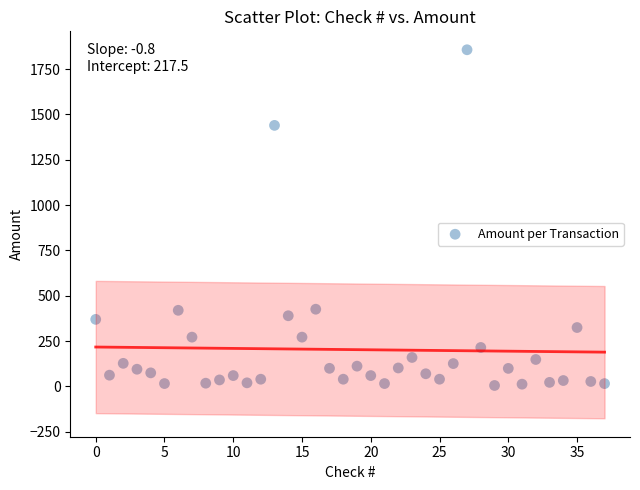

What is the range of Y values (max minus min)?

1851.6